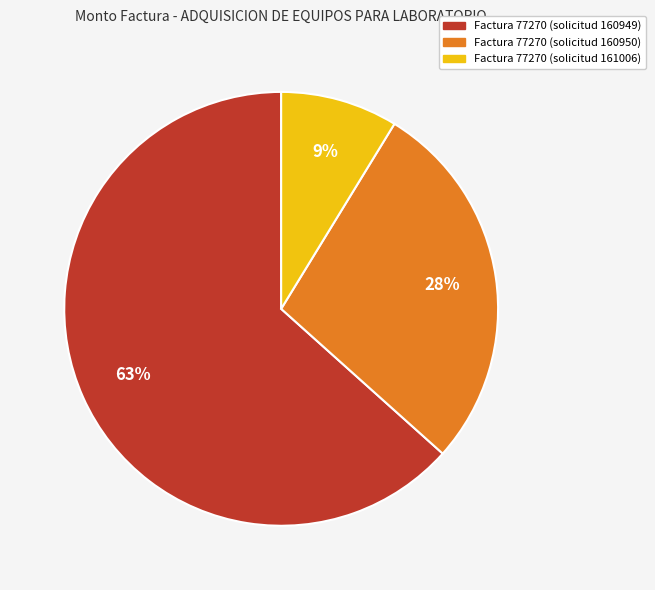

How many segments does this pie chart have?

3